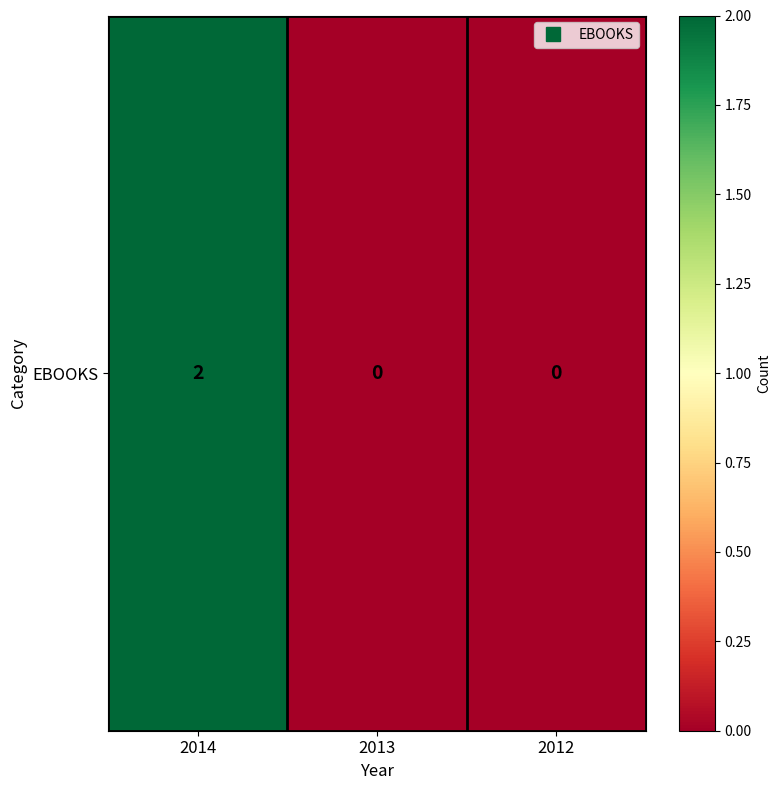

At which category does the chart reach its minimum across all series?

2013